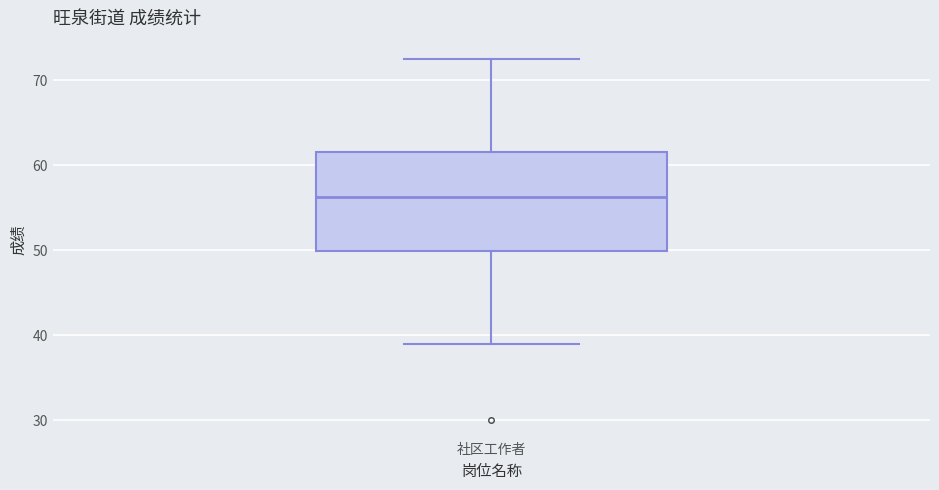

Read this box plot against the y-axis: the position of the median line, the range covered by the box, and the ends of both whiskers. The values are not printed on the chart, so give them approximately, as read against the axis.

median 56, box 50 to 62, whiskers 39 to 73